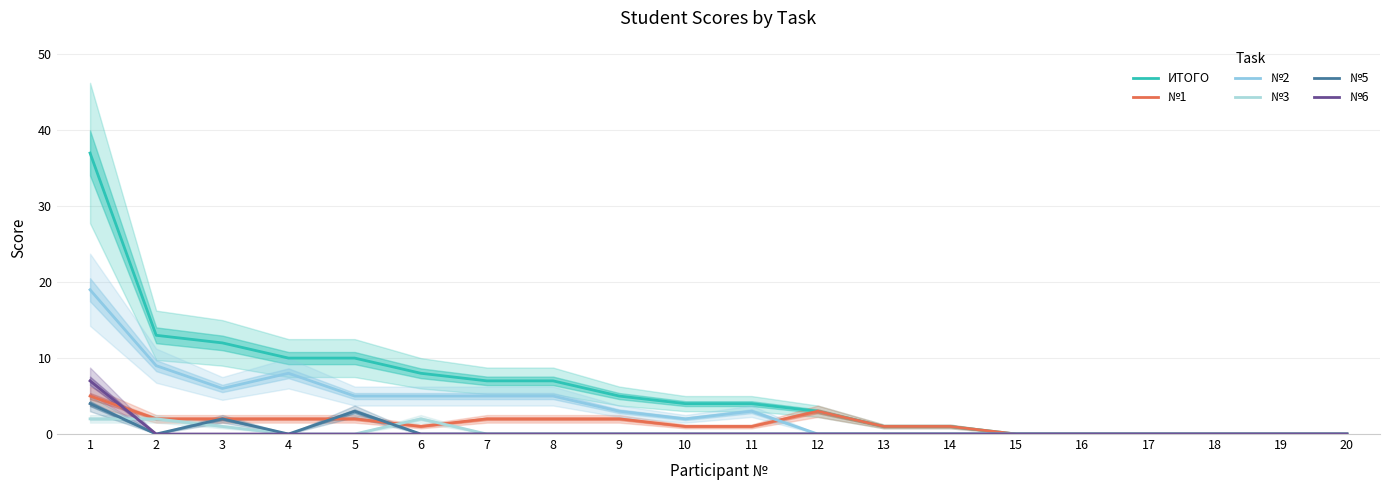

The value of №1 at 4 is 3. True or false?

False